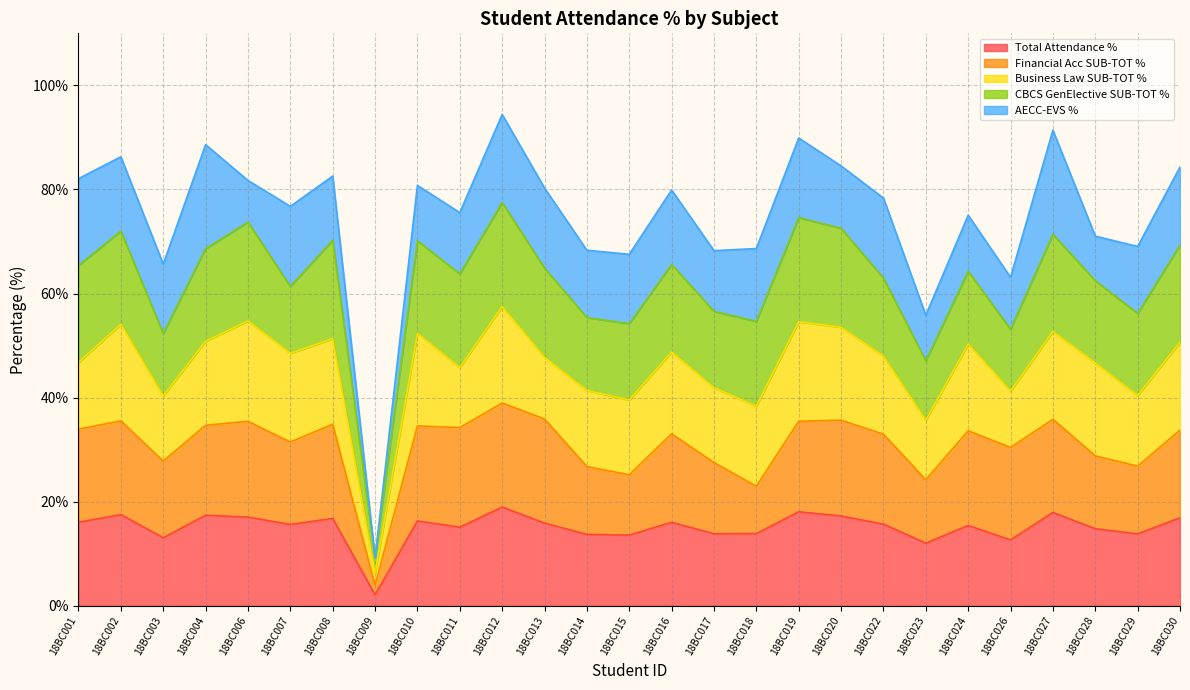

Which series ends up on top after the final intersection of Financial Acc SUB-TOT % and AECC-EVS %?

Financial Acc SUB-TOT %